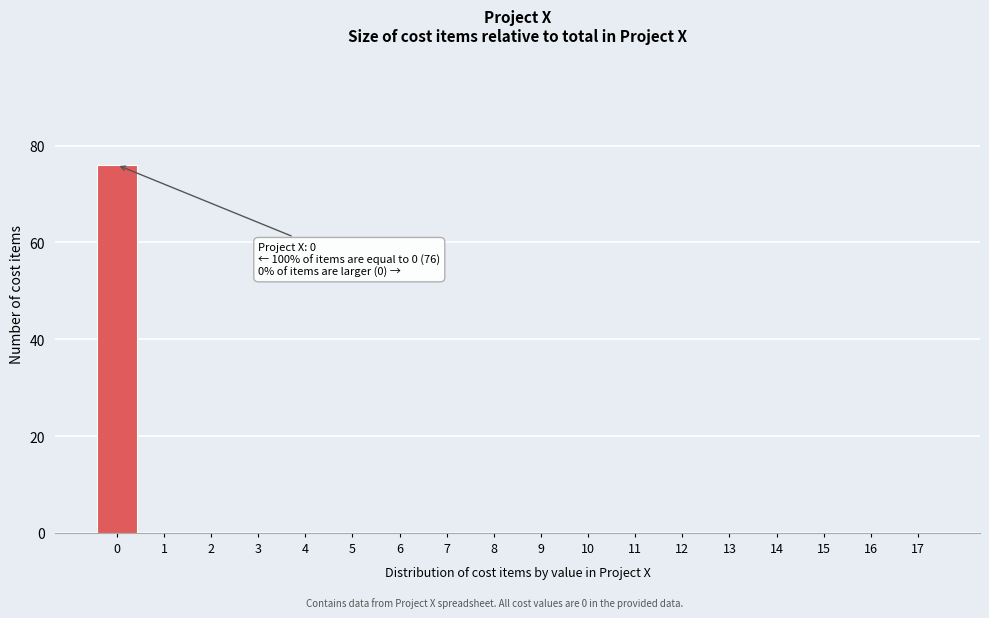

Reading left to right, list all the values displayed in this chart.

0=76	1=0	2=0	3=0	4=0	5=0	6=0	7=0	8=0	9=0	10=0	11=0	12=0	13=0	14=0	15=0	16=0	17=0